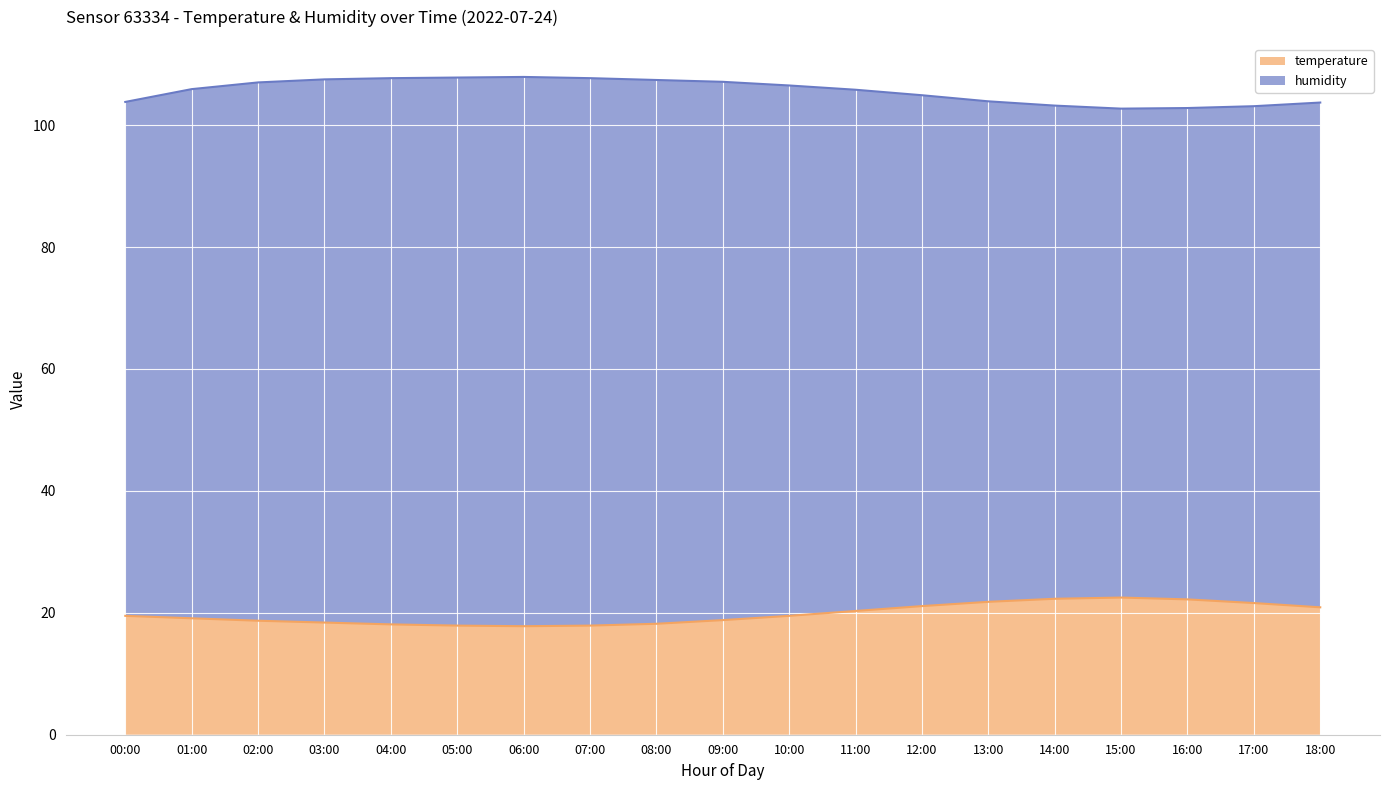

What is the difference between the maximum and minimum values in the temperature series?

4.7